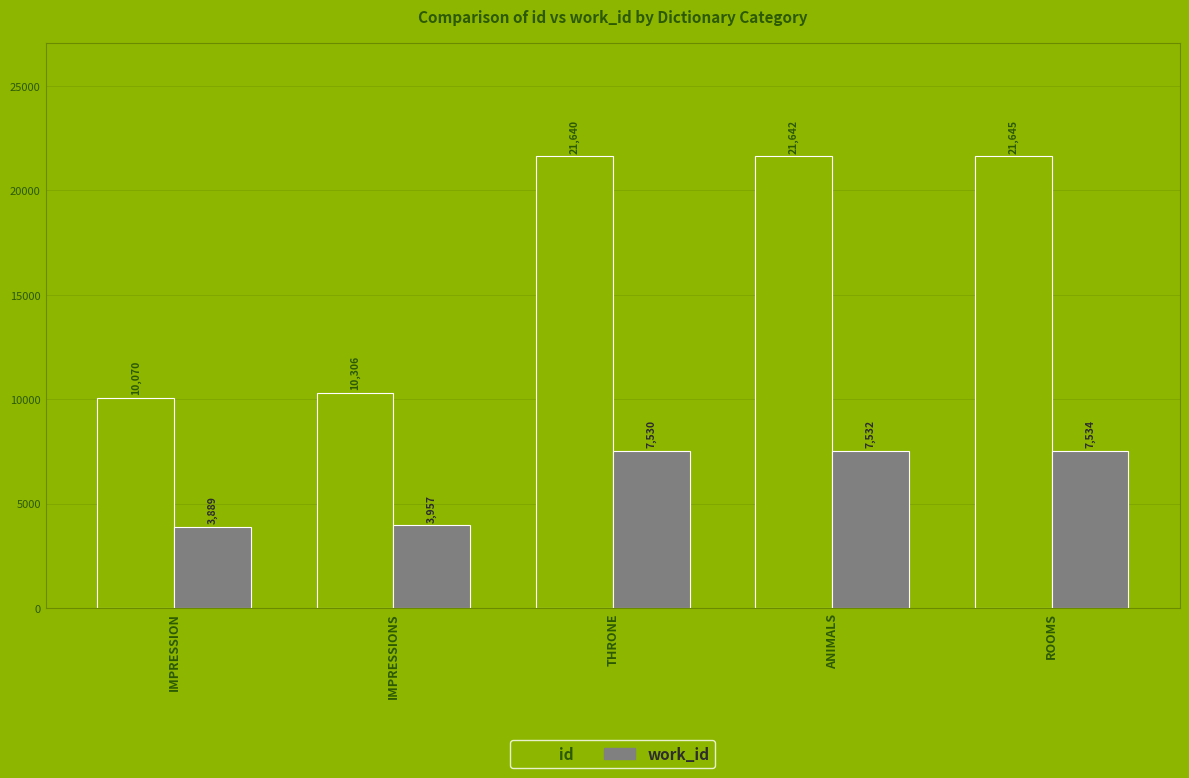

Which series has the widest spread of values?

id